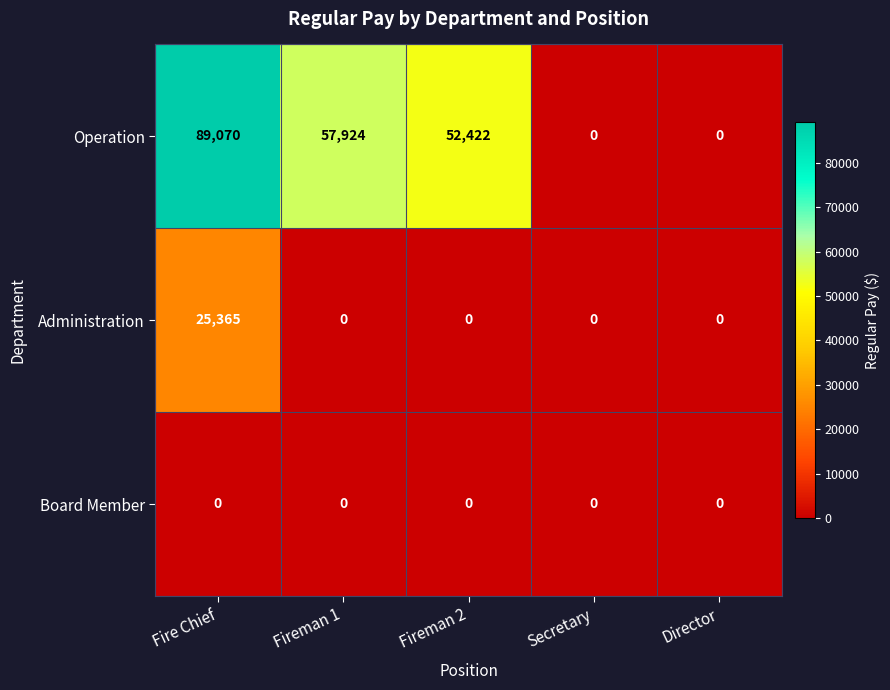

Reading left to right, transcribe all the data shown in this chart.

Operation: 89070	57924	52422	0	0
Administration: 25365	0	0	0	0
Board Member: 0	0	0	0	0